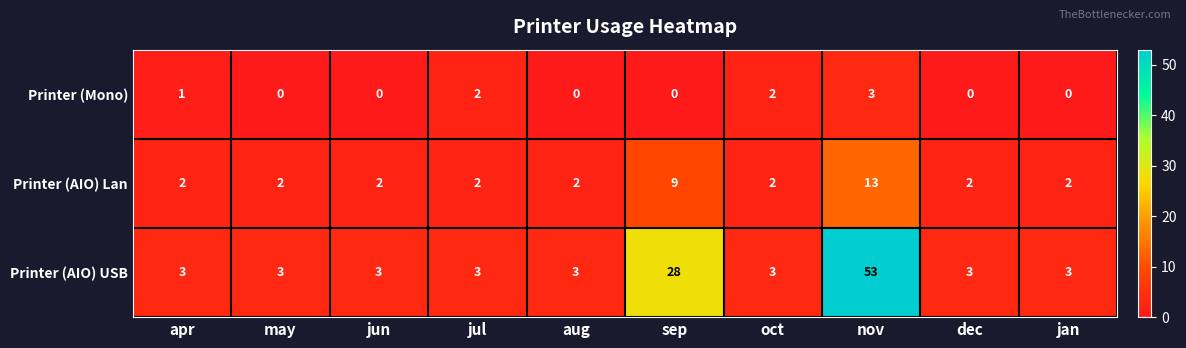

Reading right to left, what are all the values shown in this chart?

Printer (Mono): 0	0	3	2	0	0	2	0	0	1
Printer (AIO) Lan: 2	2	13	2	9	2	2	2	2	2
Printer (AIO) USB: 3	3	53	3	28	3	3	3	3	3